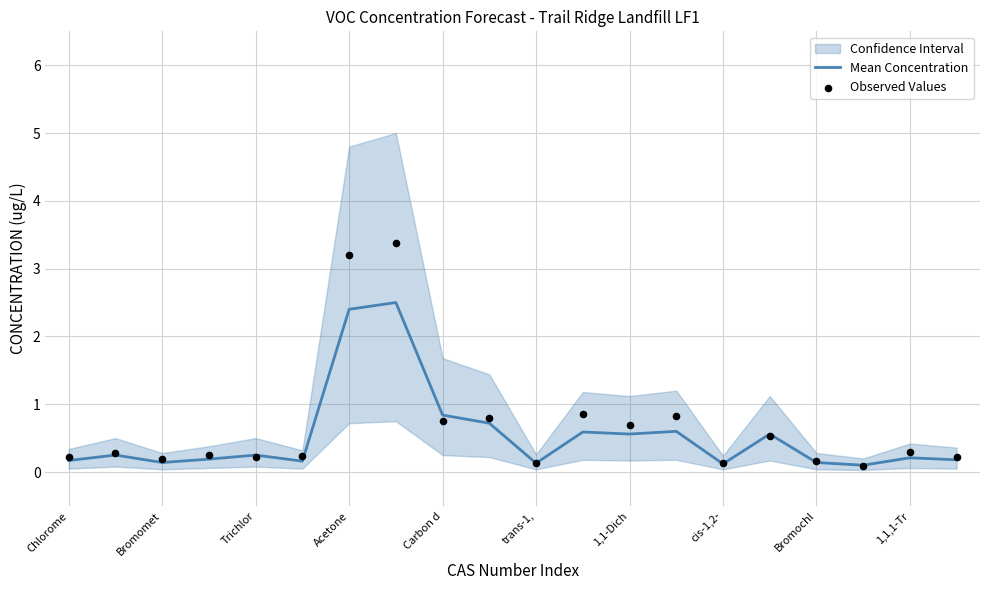

Which series contains the highest Y value?

Observed Values